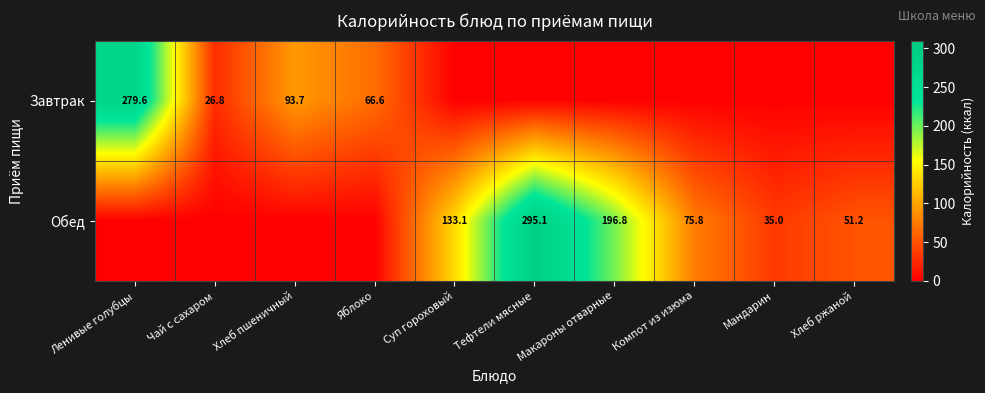

Between Тефтели мясные and Компот из изюма, which is larger?

Тефтели мясные